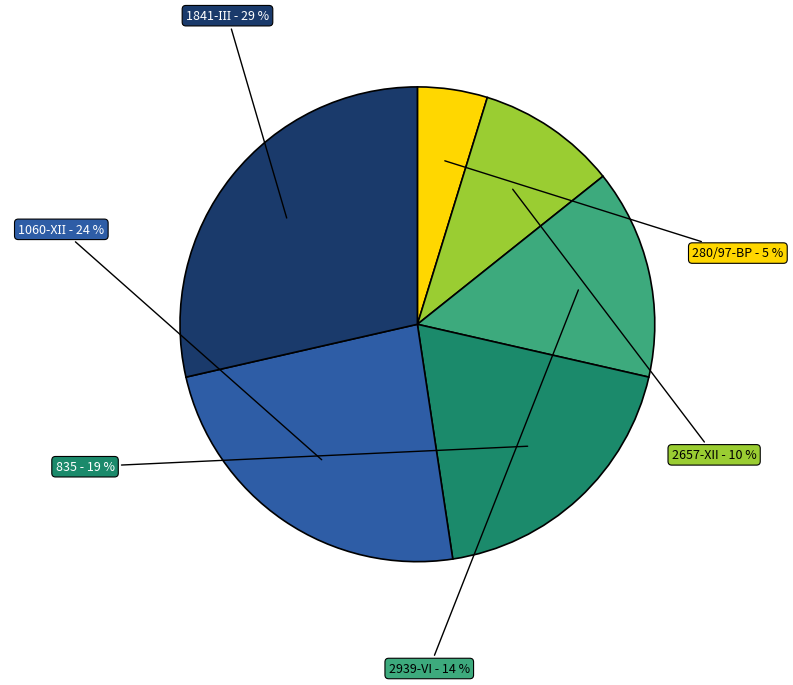

Which slice is the smallest?

280/97-ВР